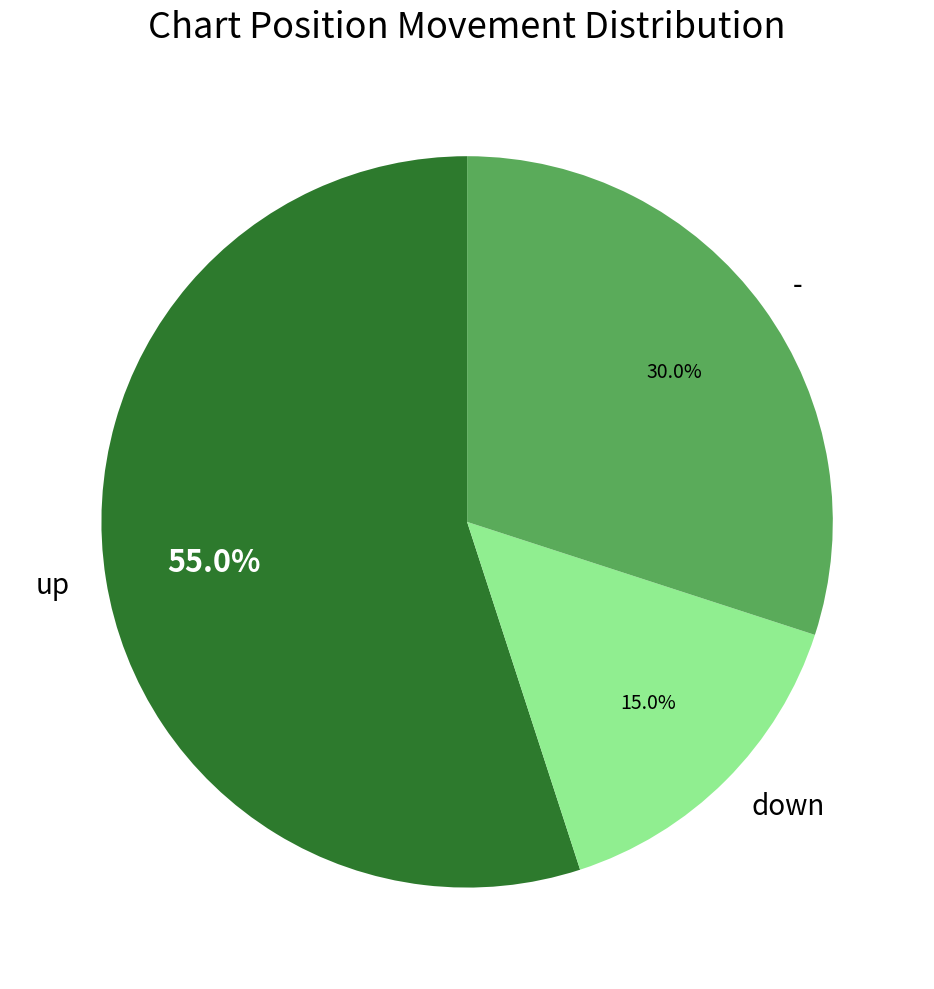

What is the ratio of the value at - to the value at down?

2.0